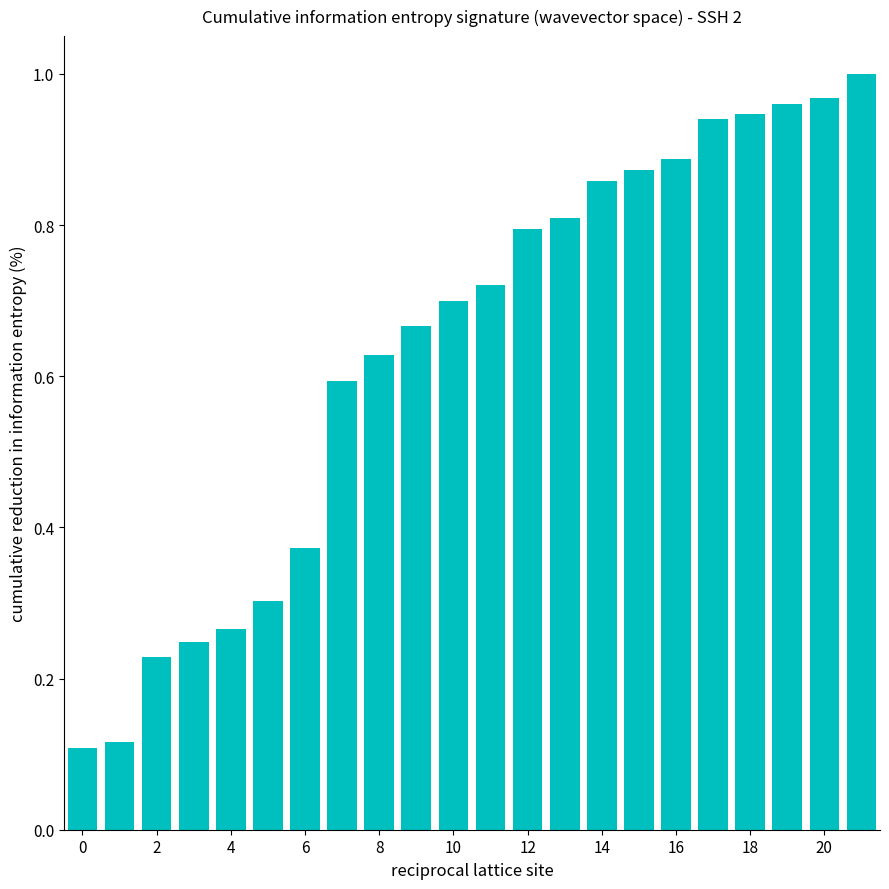

What is the sum of all values?

14.0